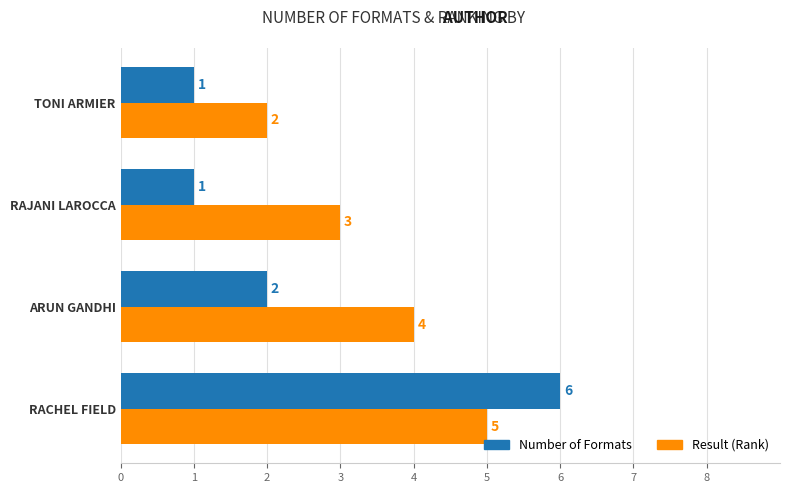

Rank the series by their maximum value, from lowest to highest.

Result (Rank), Number of Formats